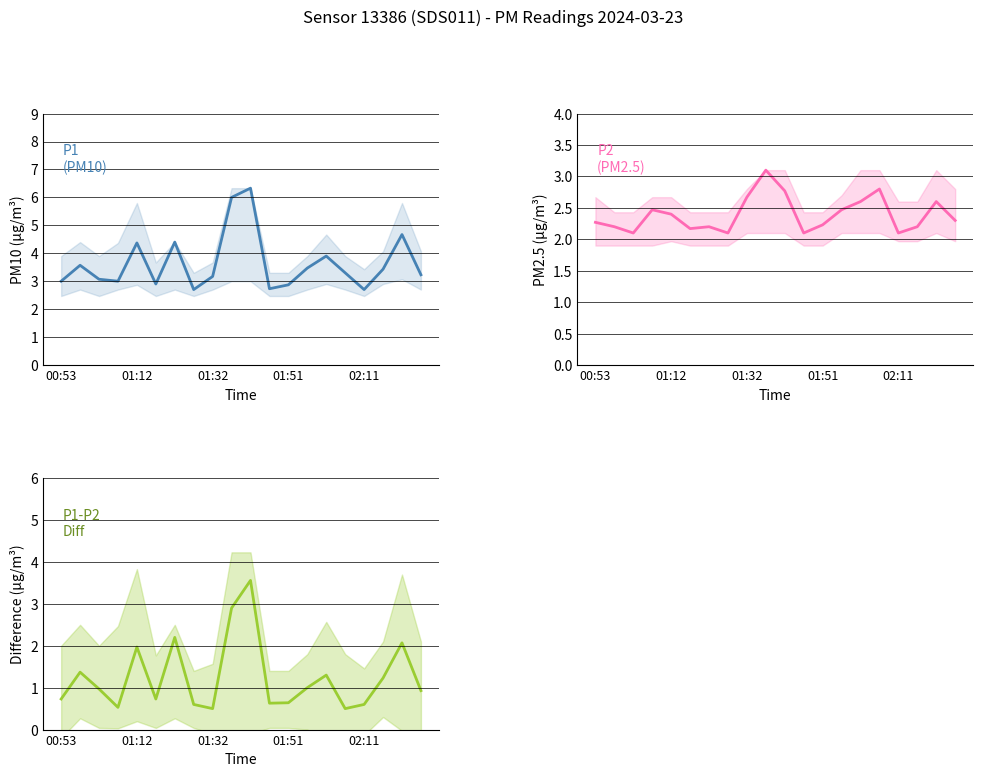

The P2 (PM2.5) series shows 2.1 at 02:11. True or false?

True